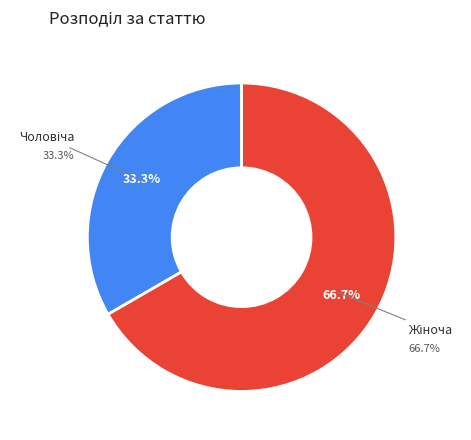

Between Жіноча and Чоловіча, which is larger?

Жіноча